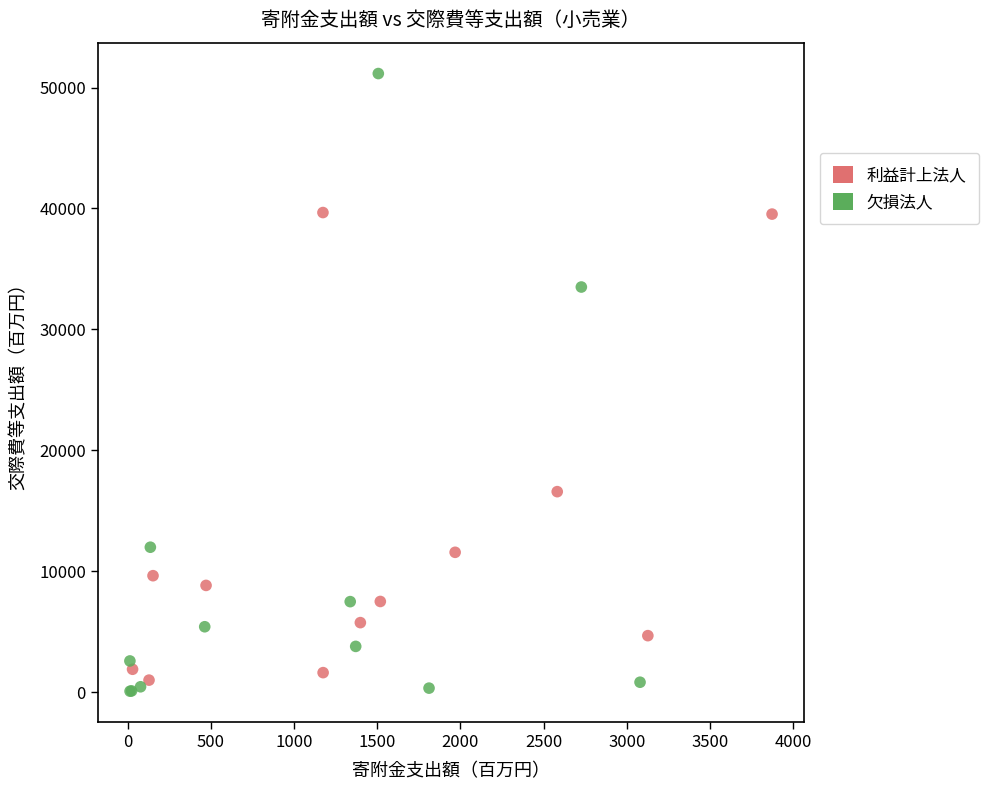

Which series has the largest Y range (max minus min)?

欠損法人